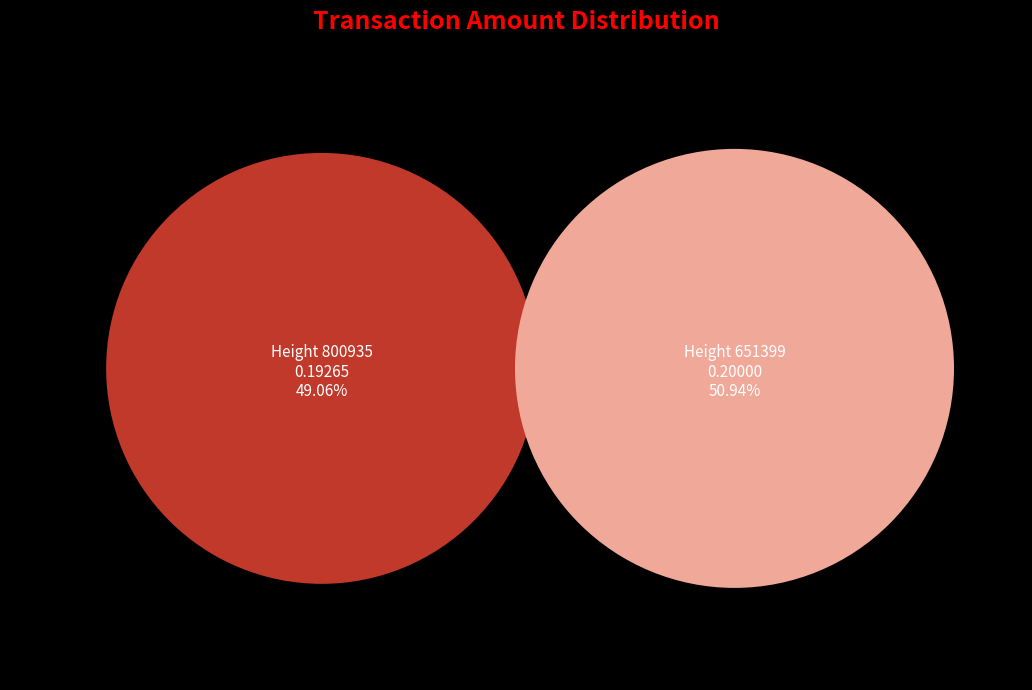

Which category has the smallest portion of the pie?

800935